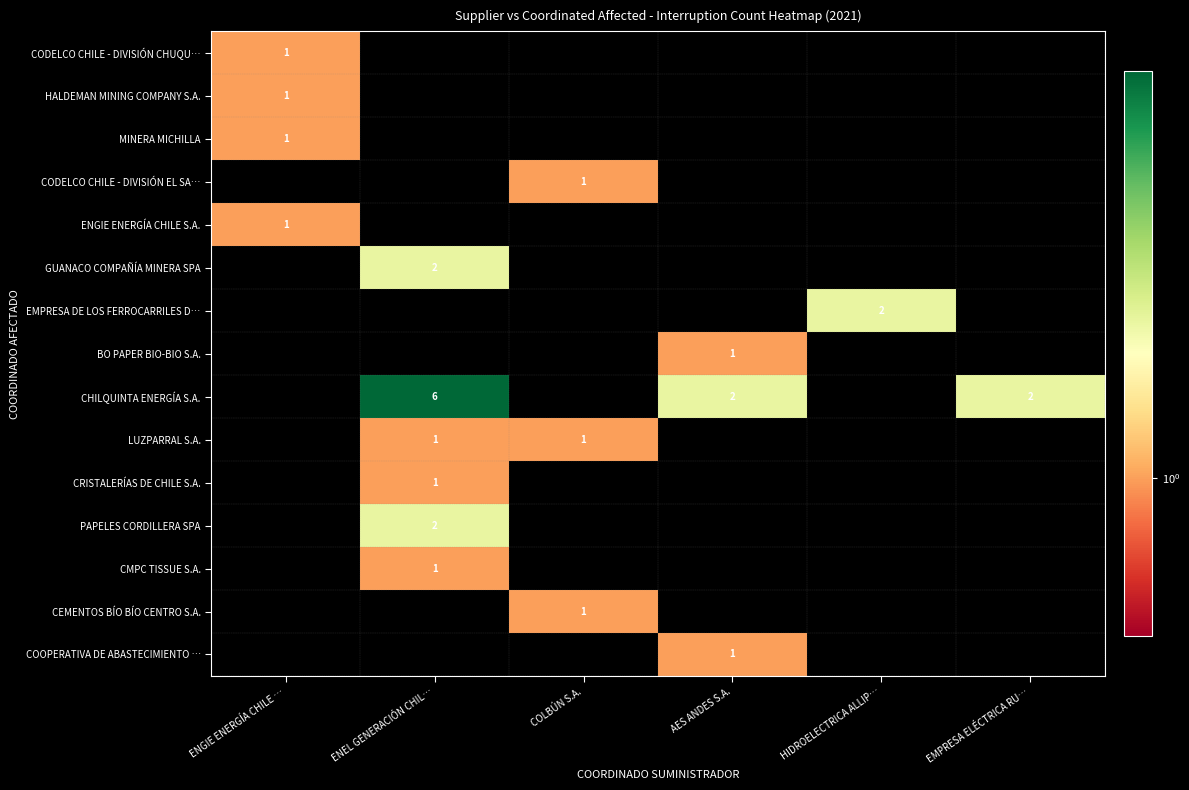

Is it true that CRISTALERÍAS DE CHILE S.A. equals 1 at ENEL GENERACIÓN CHIL…?

True